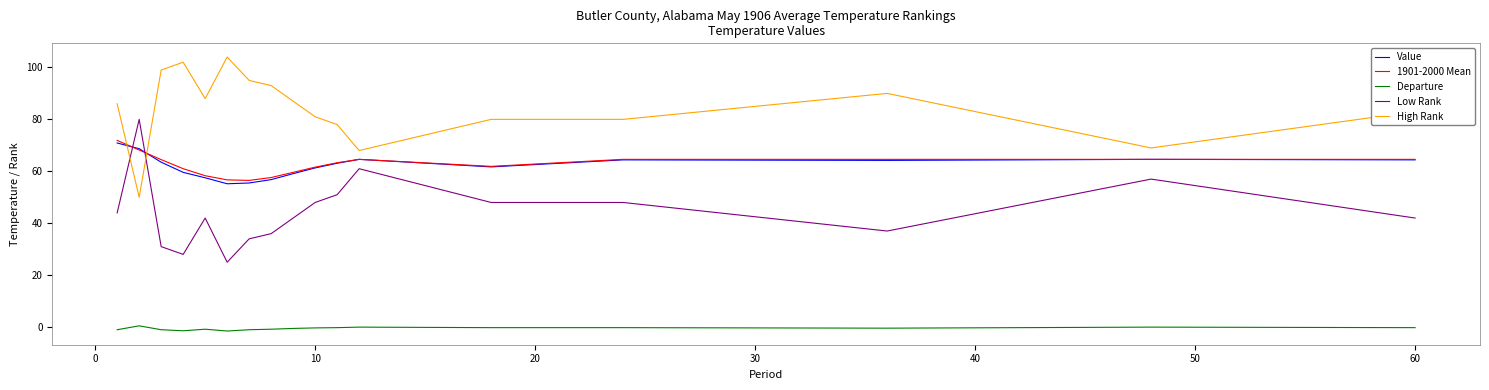

What is the maximum value shown in the chart?

104.0